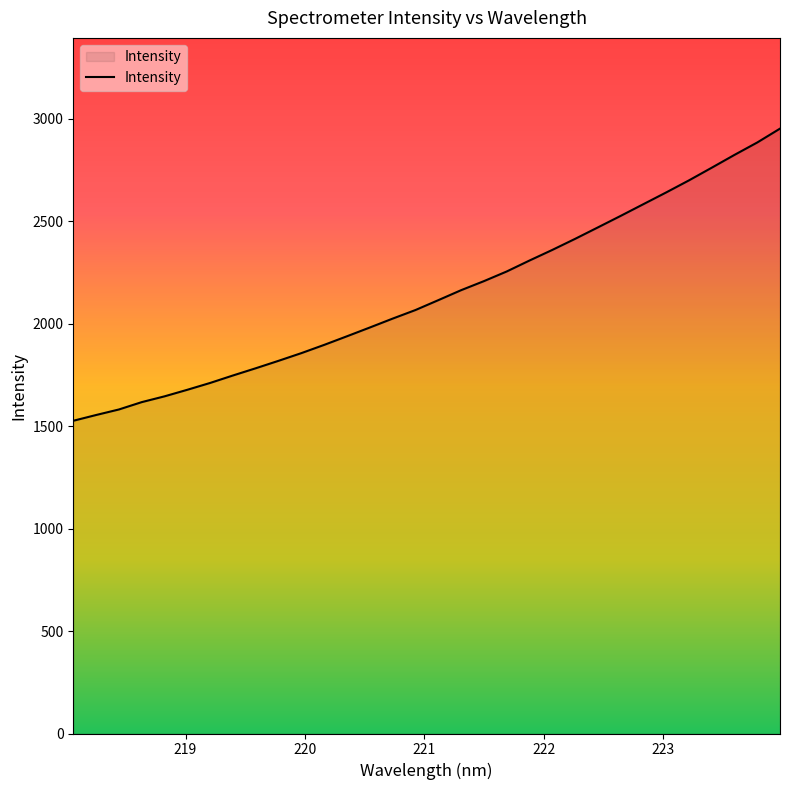

What is the difference between the maximum and minimum values?

1425.5